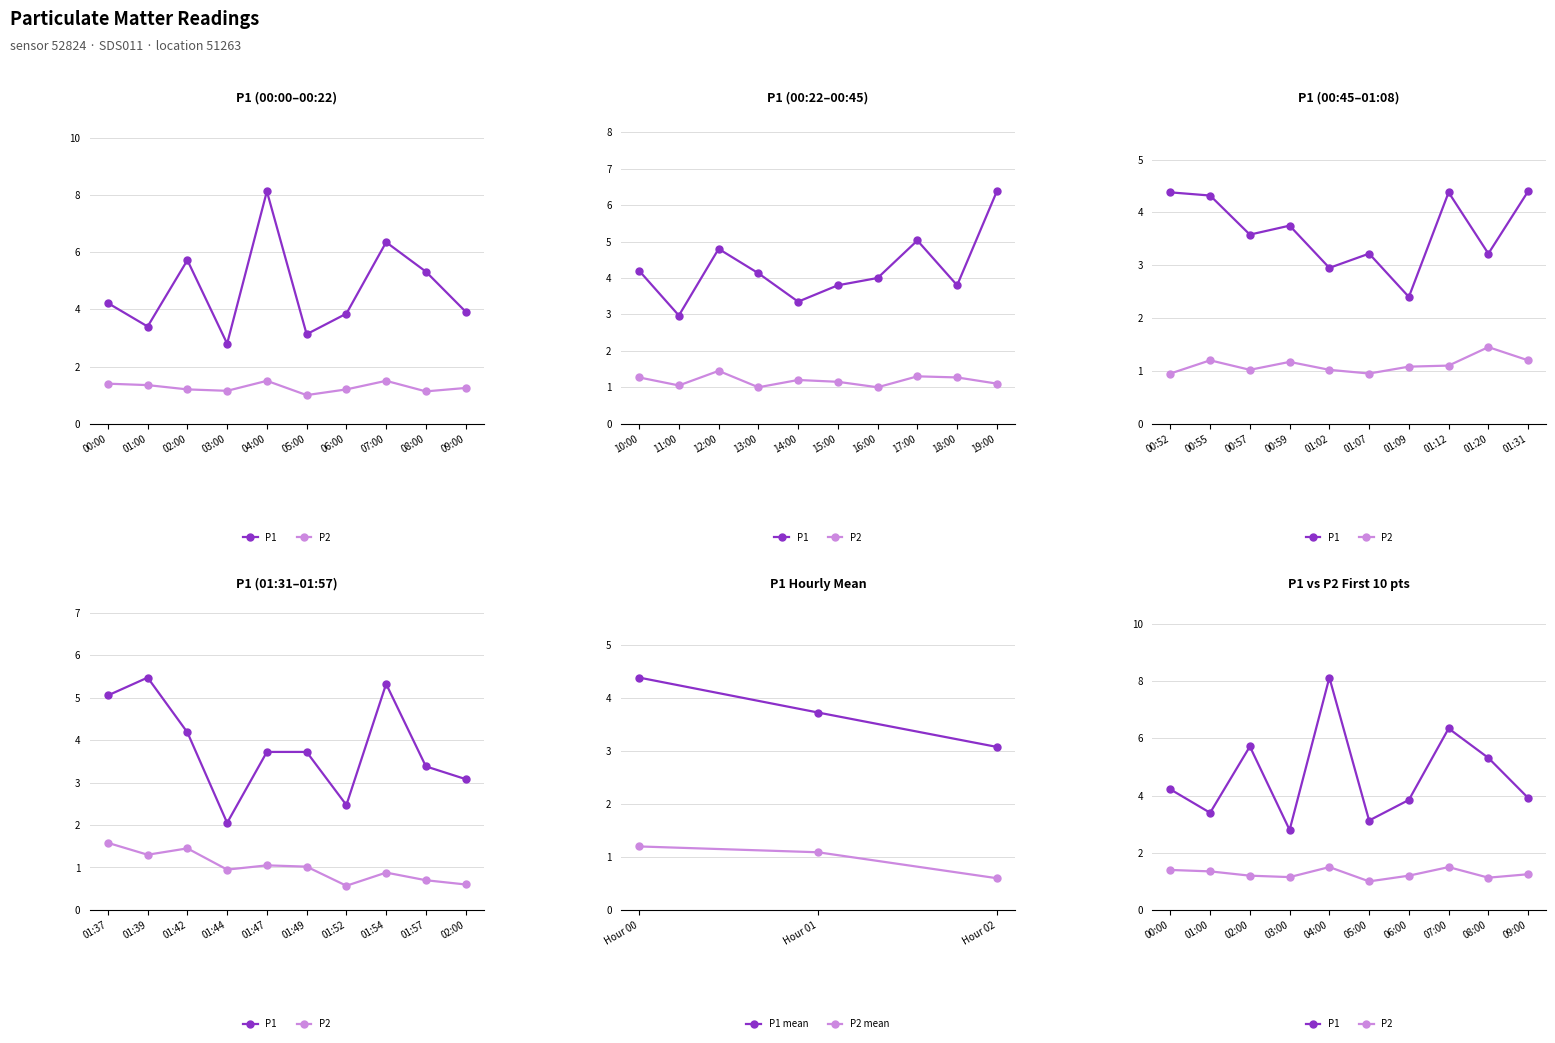

True or false: P1 and P2 intersect in this chart.

False